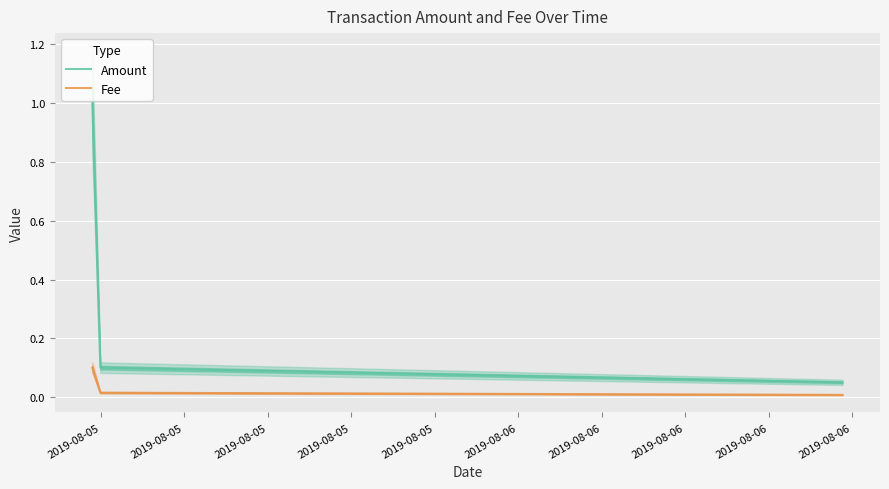

At how many categories does at least one series exceed 0?

3